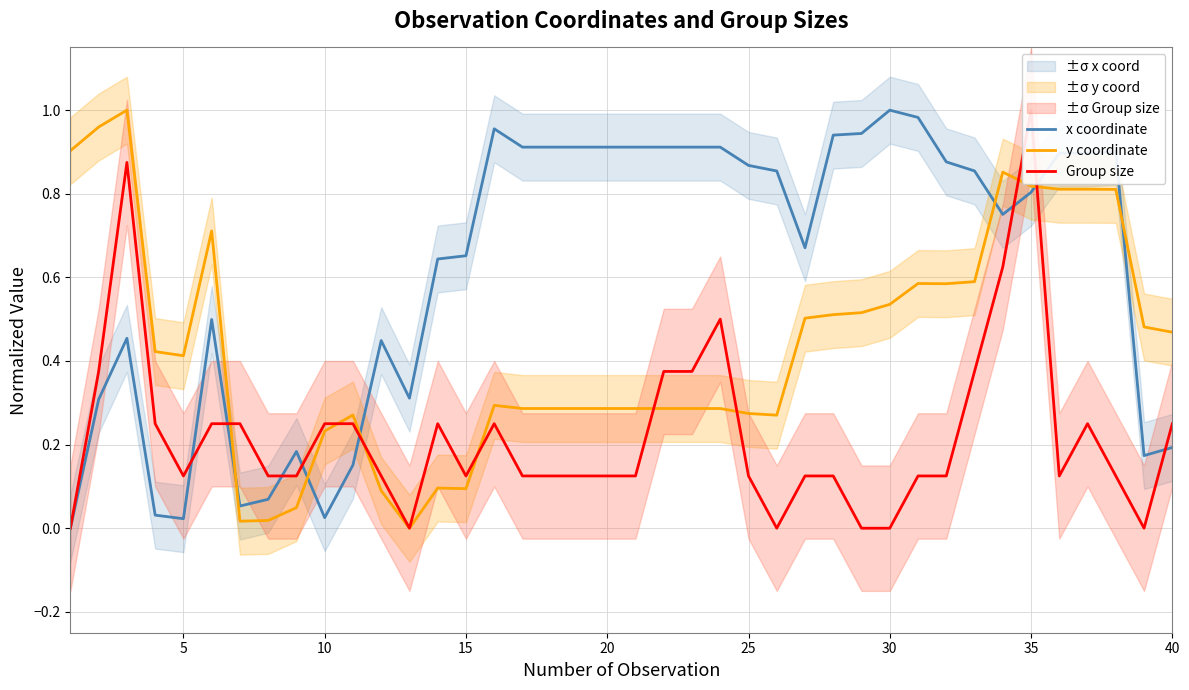

True or false: Group size and x coordinate cross at least once.

True